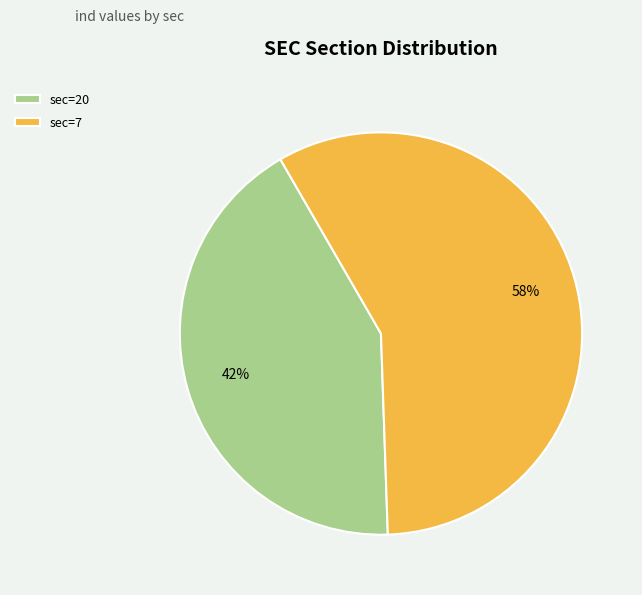

Which category has the biggest portion of the pie?

sec=7